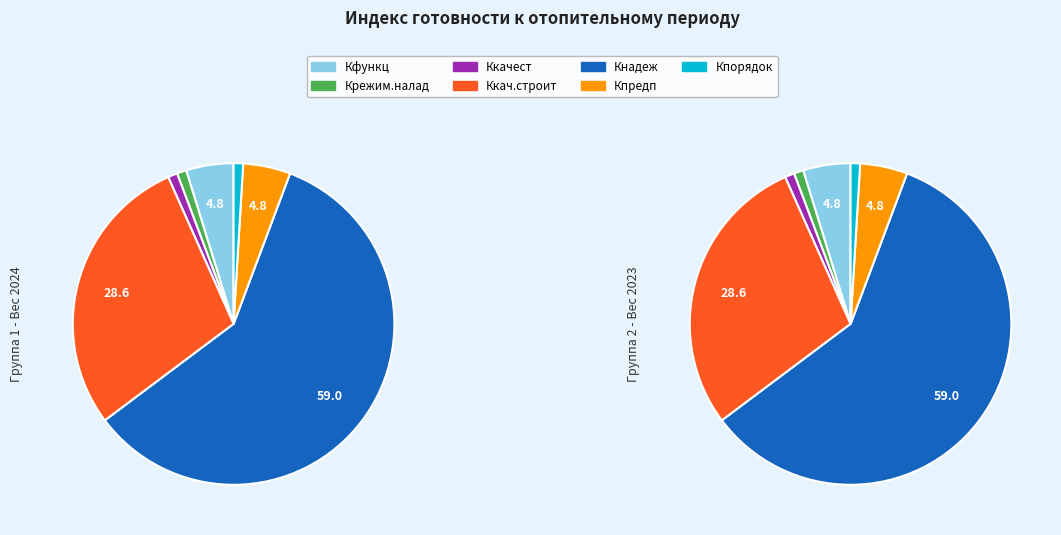

Is it true that Кнадеж is 51% of the pie?

False